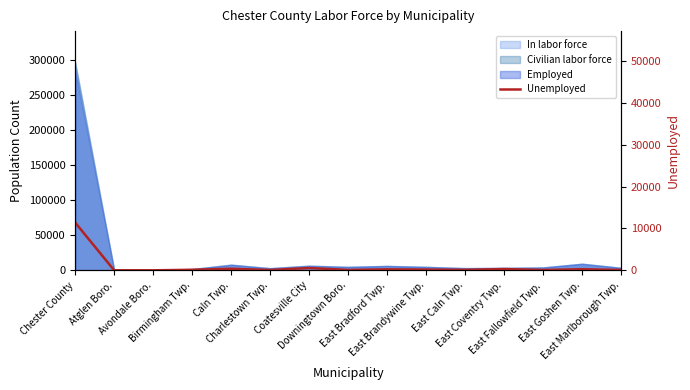

True or false: the data shows 142 at East Fallowfield Twp..

False